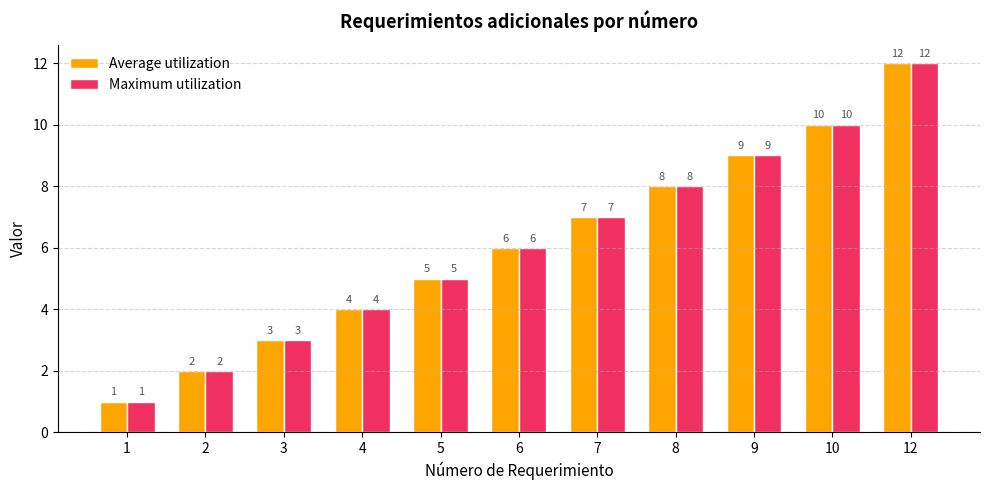

The Maximum utilization series shows 5 at 8. True or false?

False